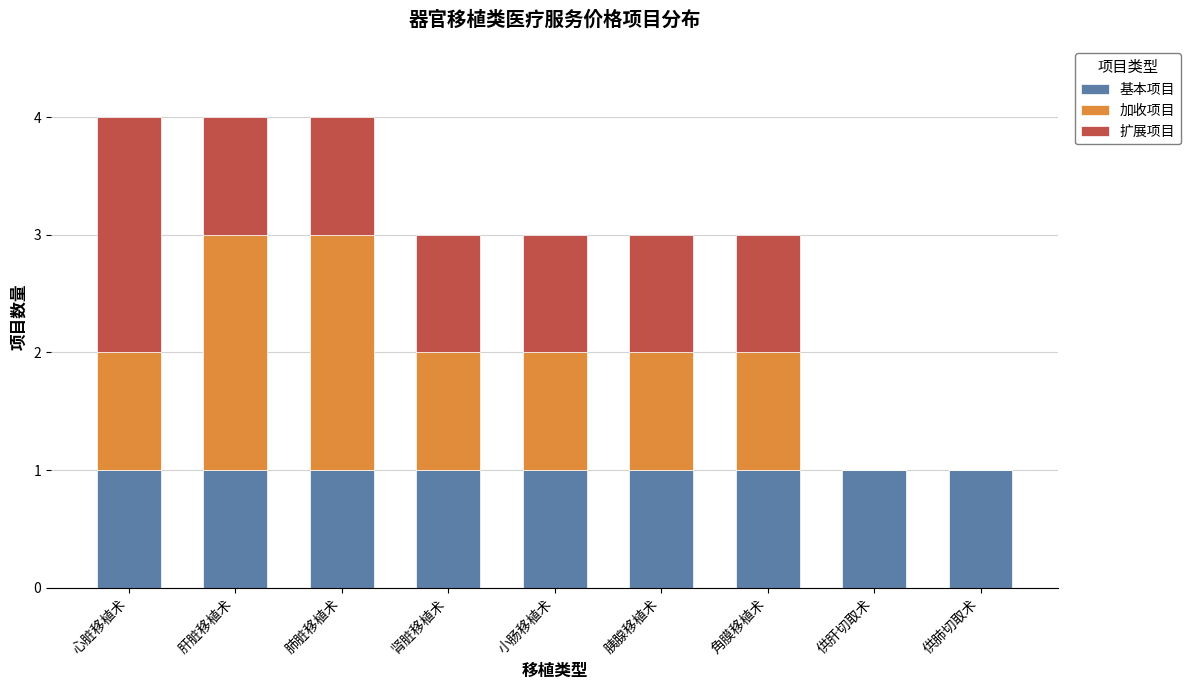

Is it true that 基本项目 equals 1 at 角膜移植术?

True